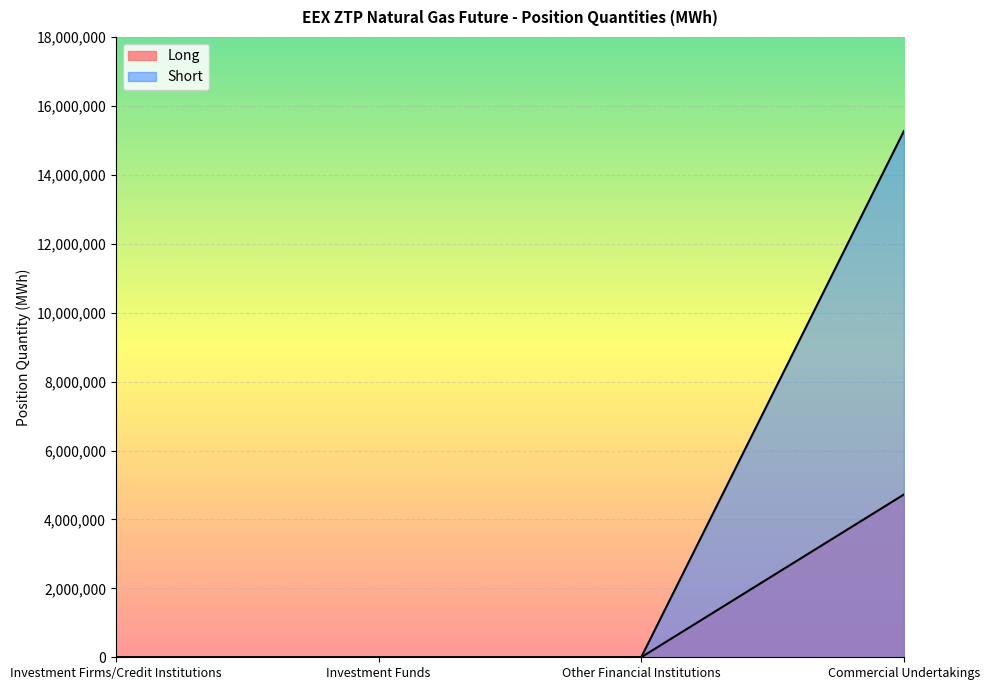

True or false: Long and Short cross at least once.

False